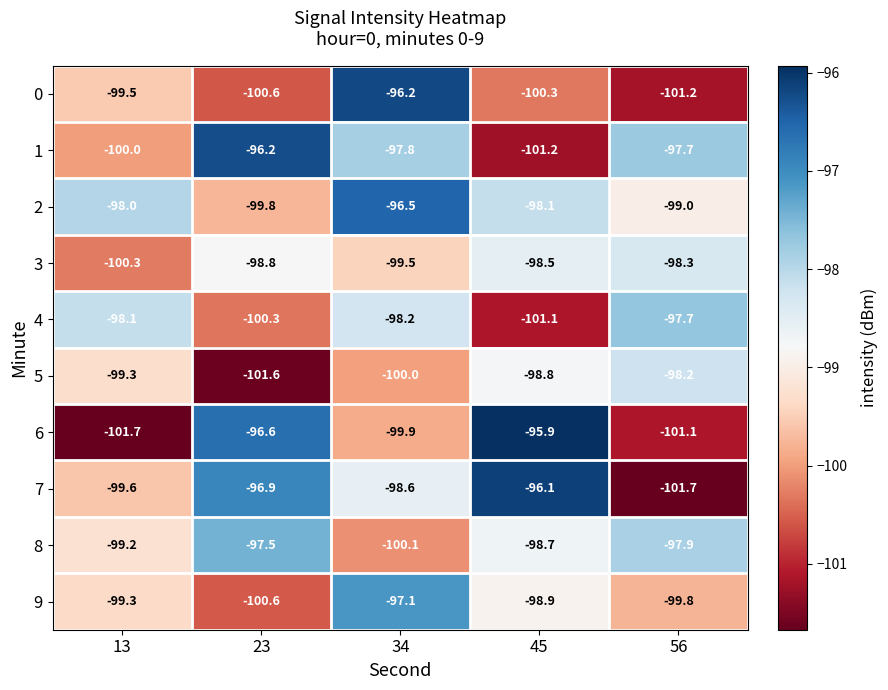

What is the greatest value displayed?

-95.9